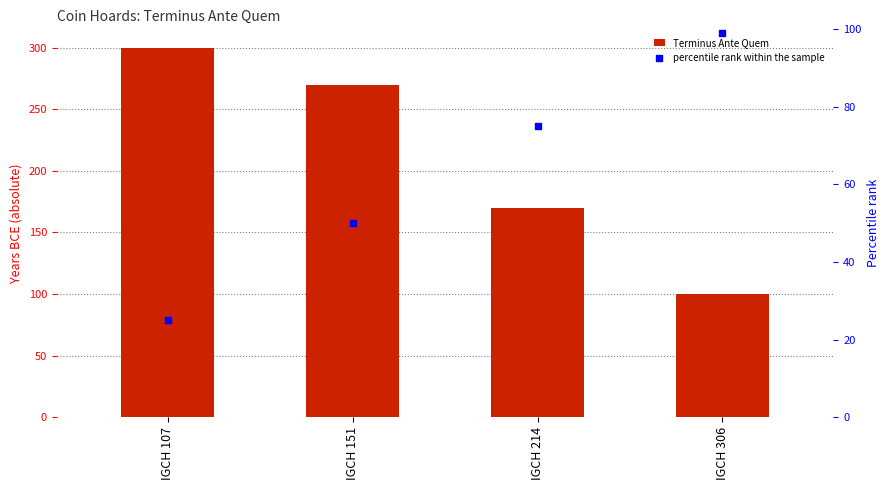

What are all the series names shown in the legend?

Terminus Ante Quem, percentile rank within the sample